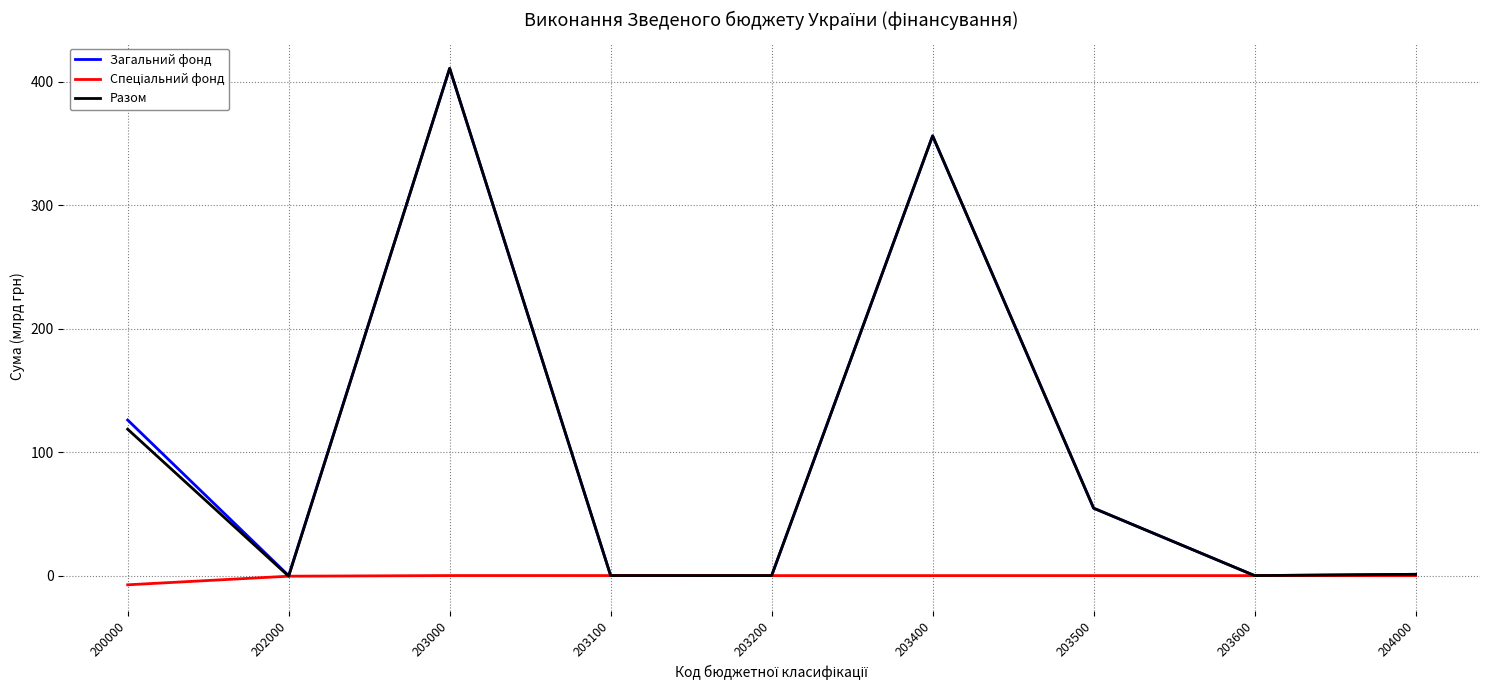

Is the value of Разом at 204000 greater than the value of Загальний фонд at 203000?

No